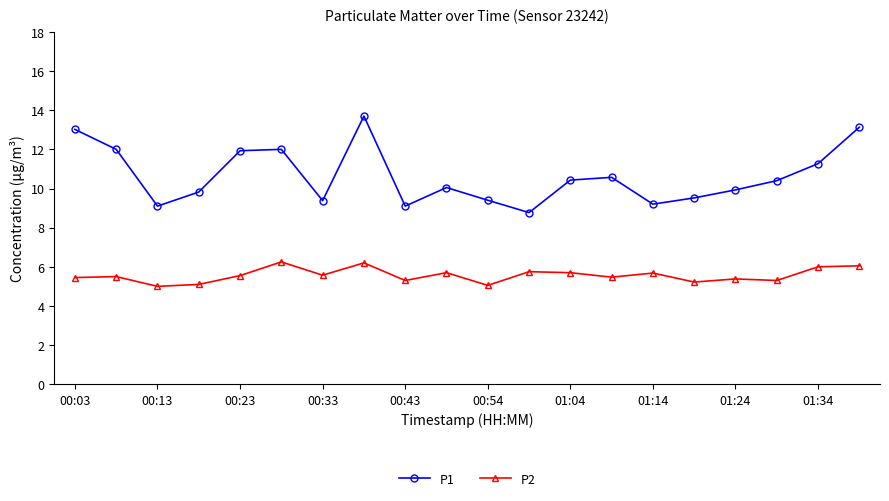

True or false: P1 and P2 intersect in this chart.

False